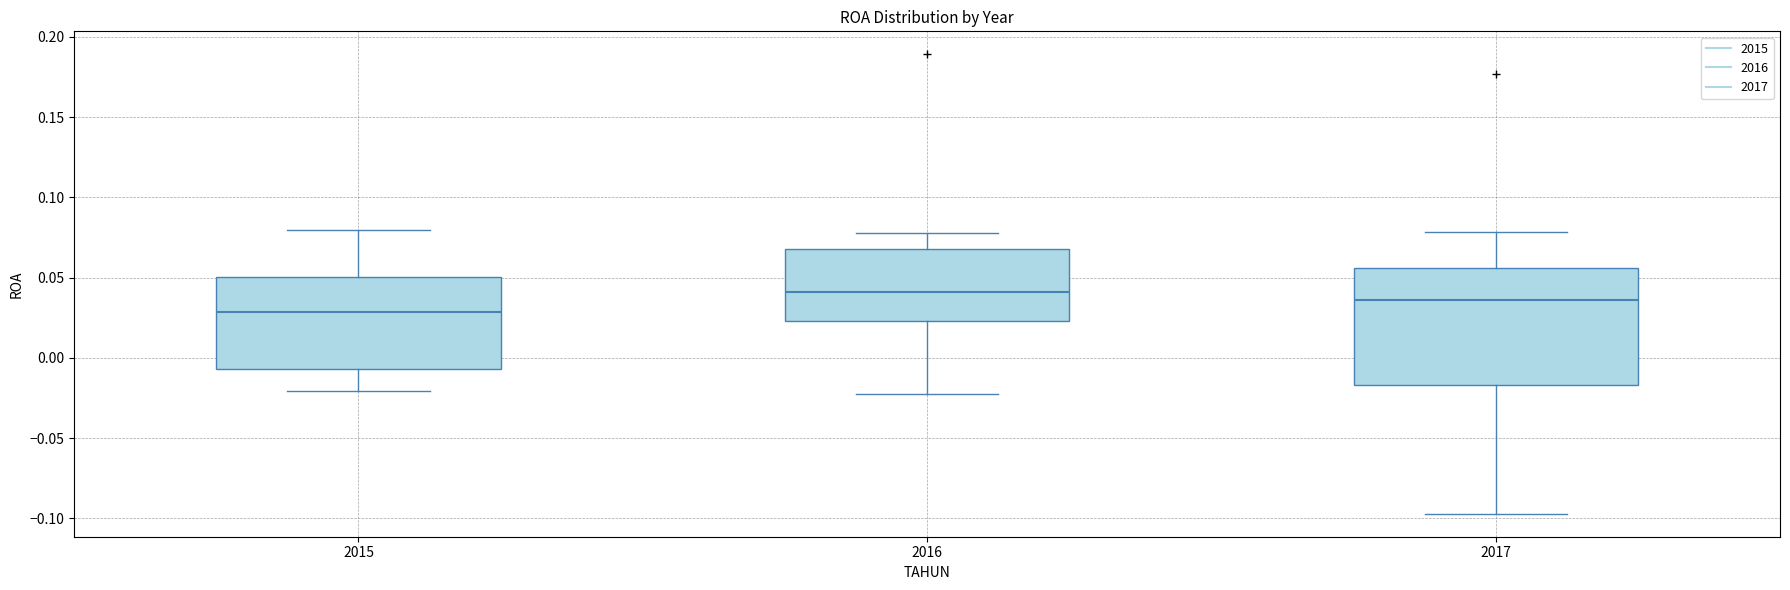

Which box is the tallest, from its lower edge to its upper edge?

2017